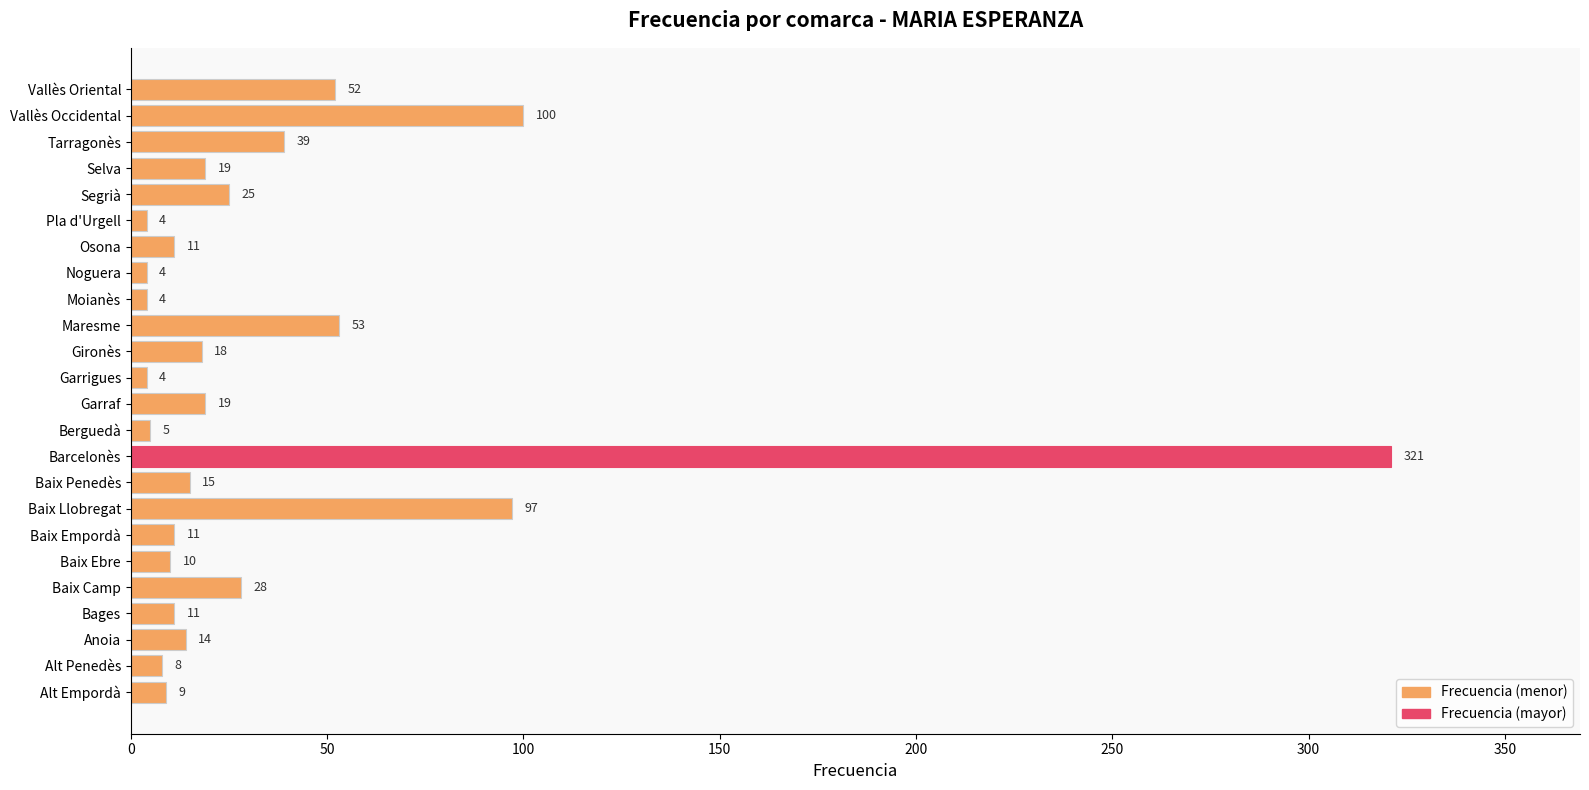

The chart shows a value of 18 at Gironès. True or false?

True